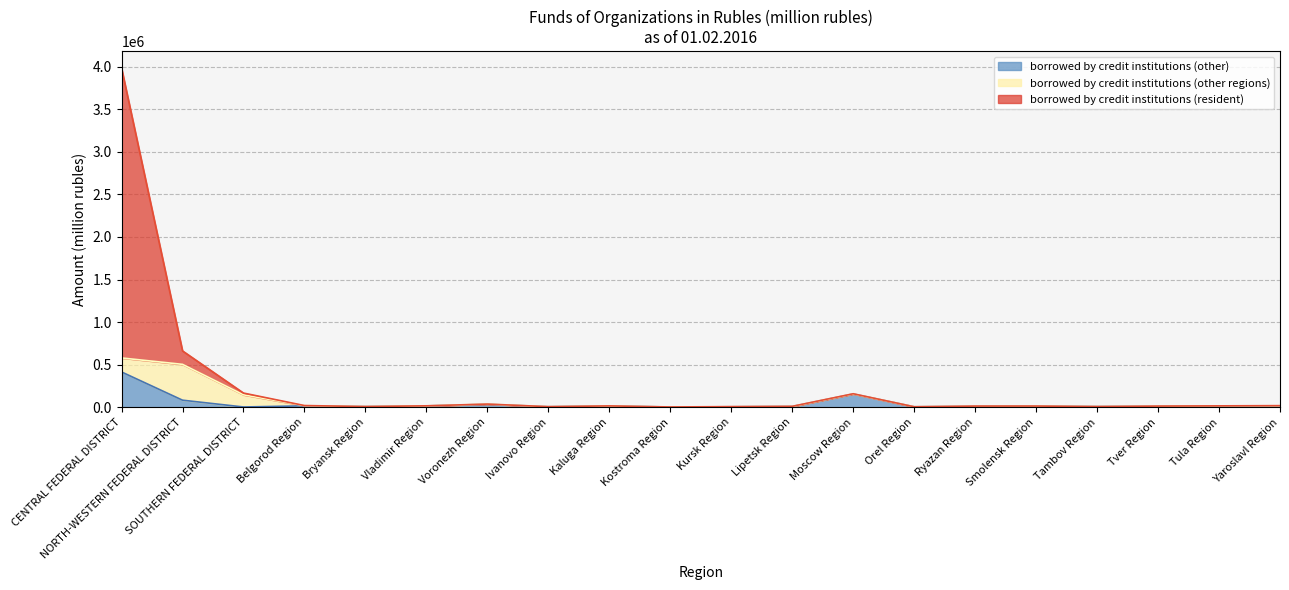

How many interior local peaks does the borrowed by credit institutions (other) series have?

5